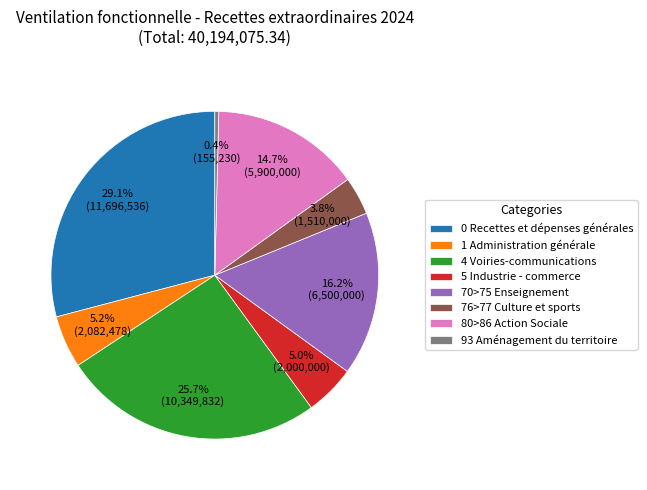

Does 80>86 Action Sociale account for over 50% of the chart?

No